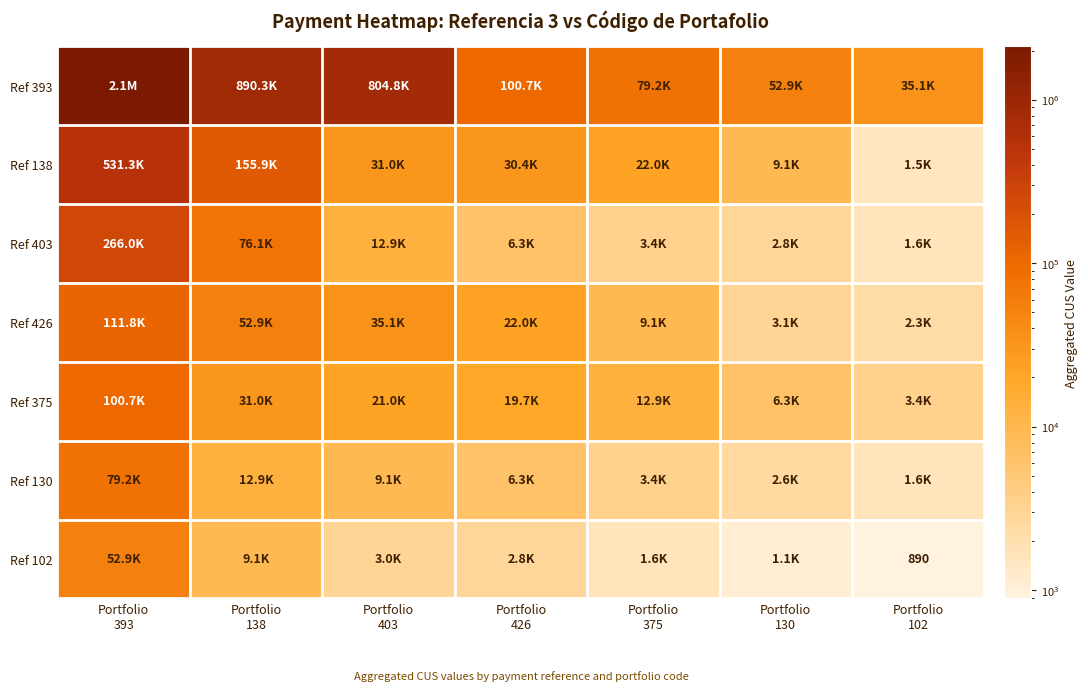

Is it true that Ref 102 equals 3050 at Portfolio 403?

True